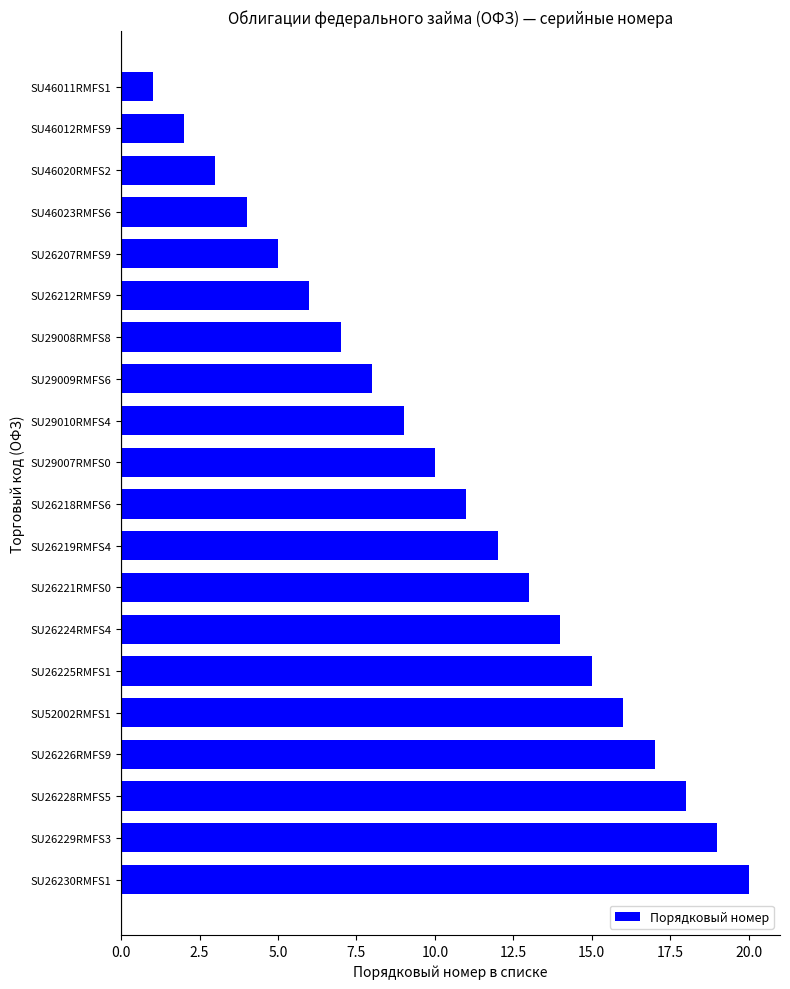

What is the sum of all values?

210